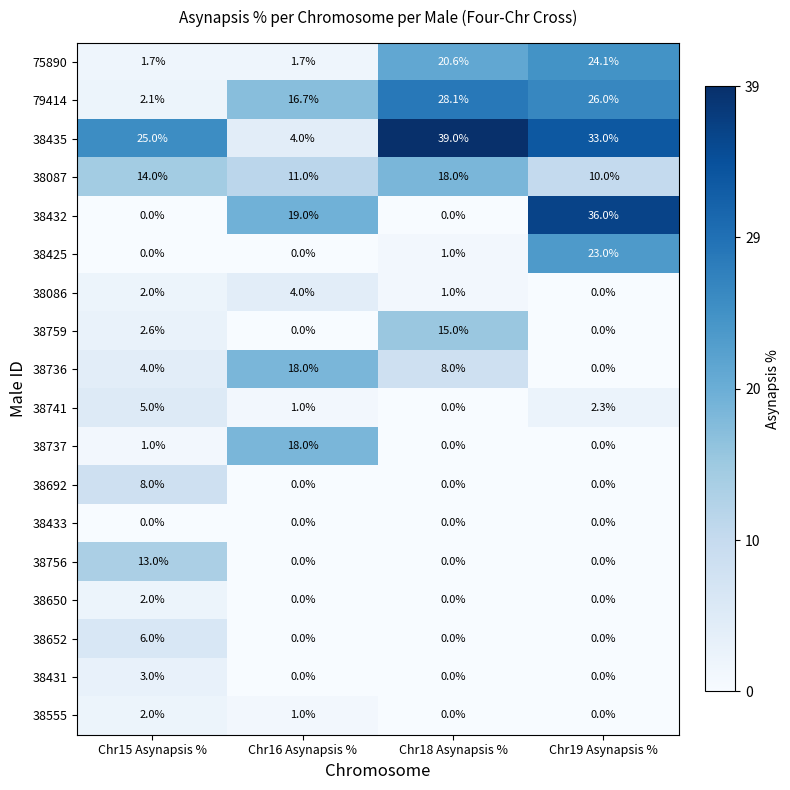

At which label is 38086 closest to 2?

Chr15 Asynapsis %